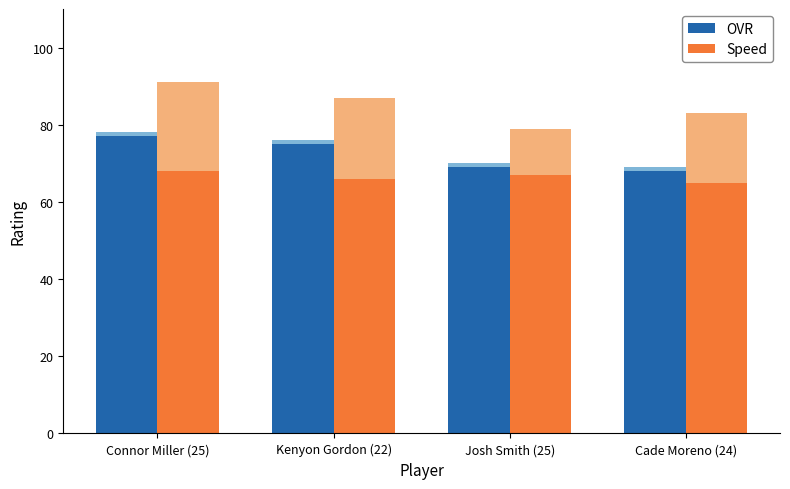

What is the spread (max minus min) of values at Connor Miller (25)?

9